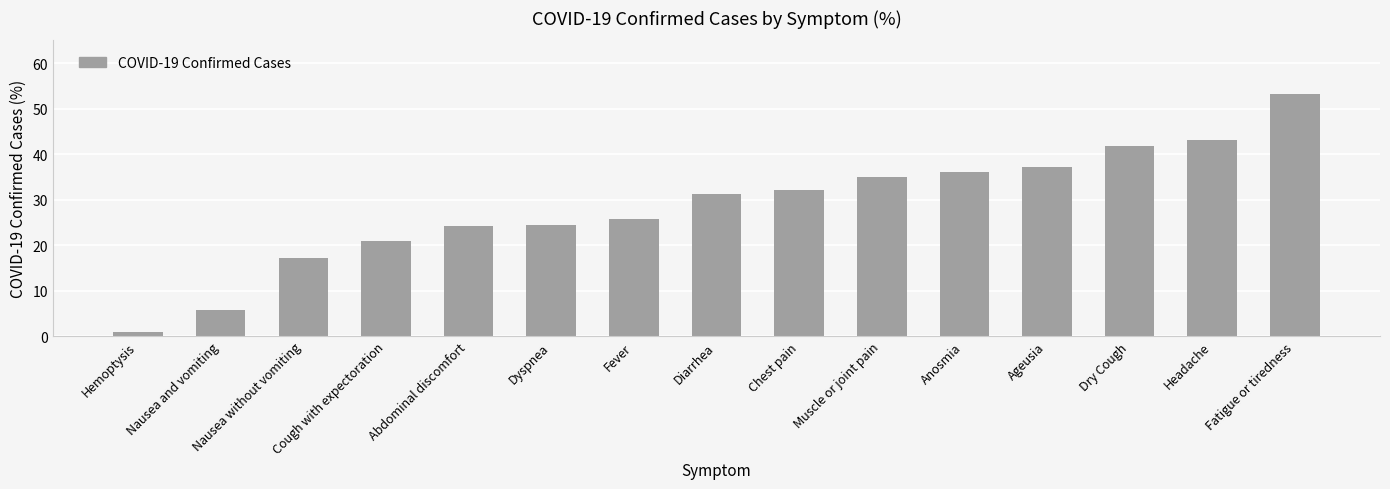

How many data points does each series have?

15